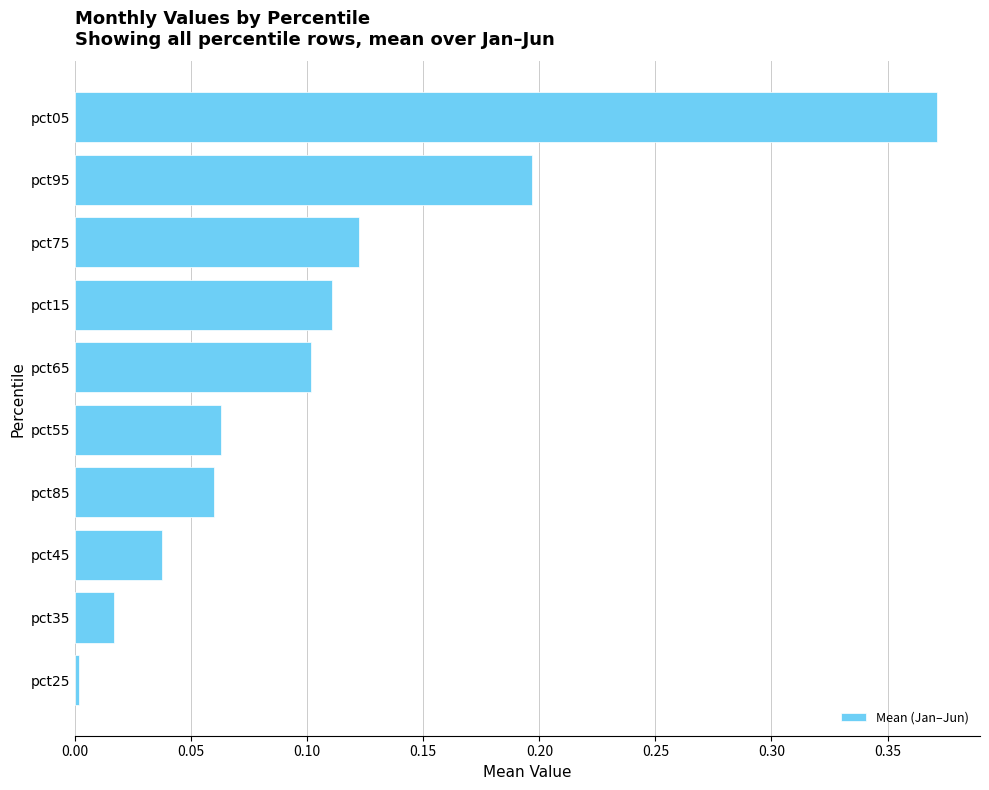

How many series are shown in this chart?

1